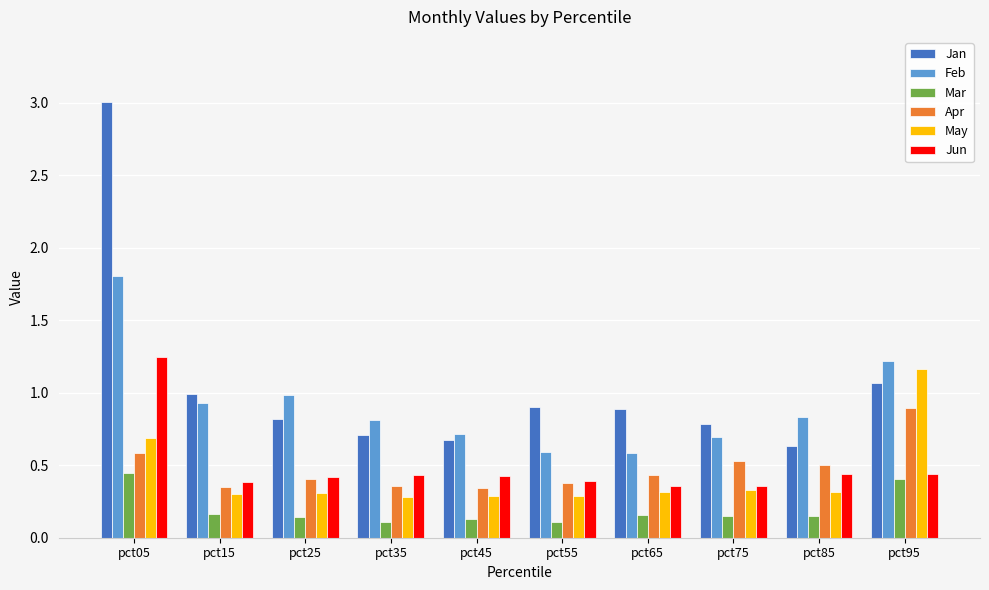

Which series changed the most between pct05 and pct85?

Jan